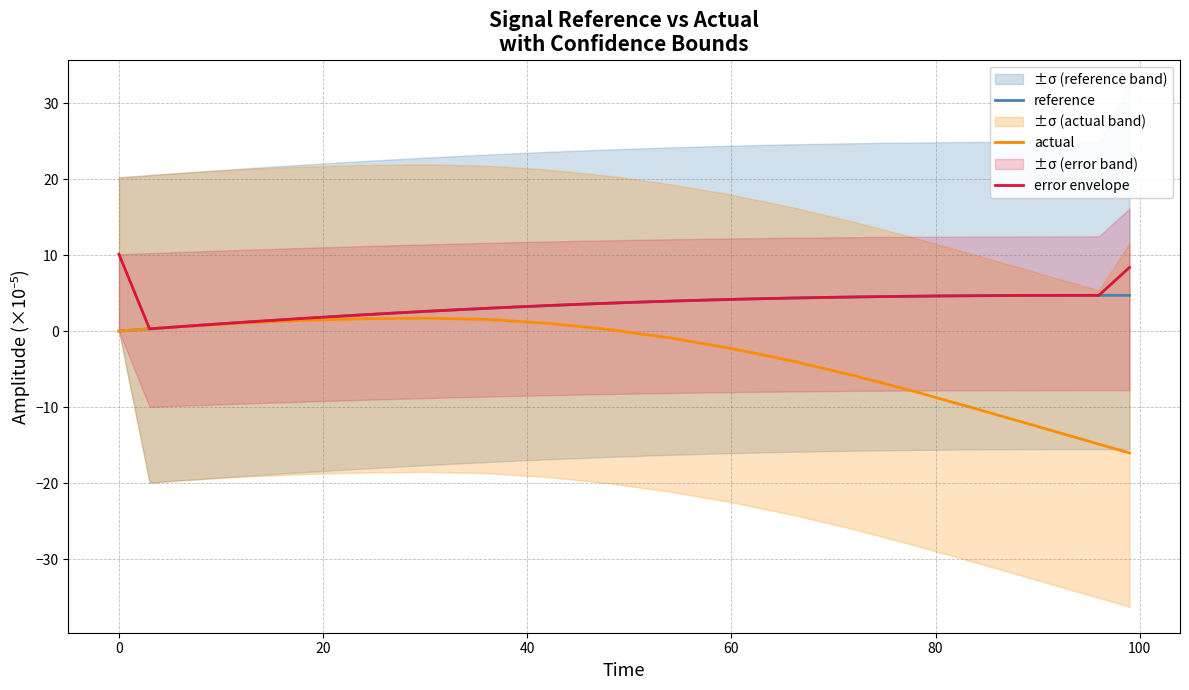

Rank the series by their maximum value, from highest to lowest.

error envelope, reference, actual